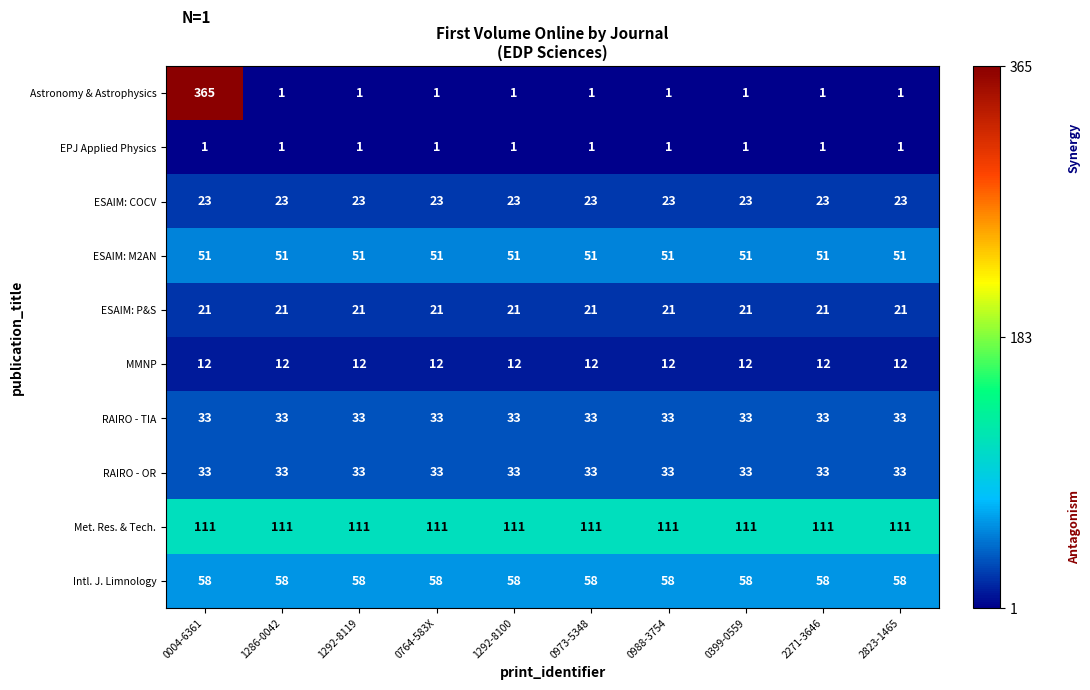

What is the maximum value for Intl. J. Limnology?

58